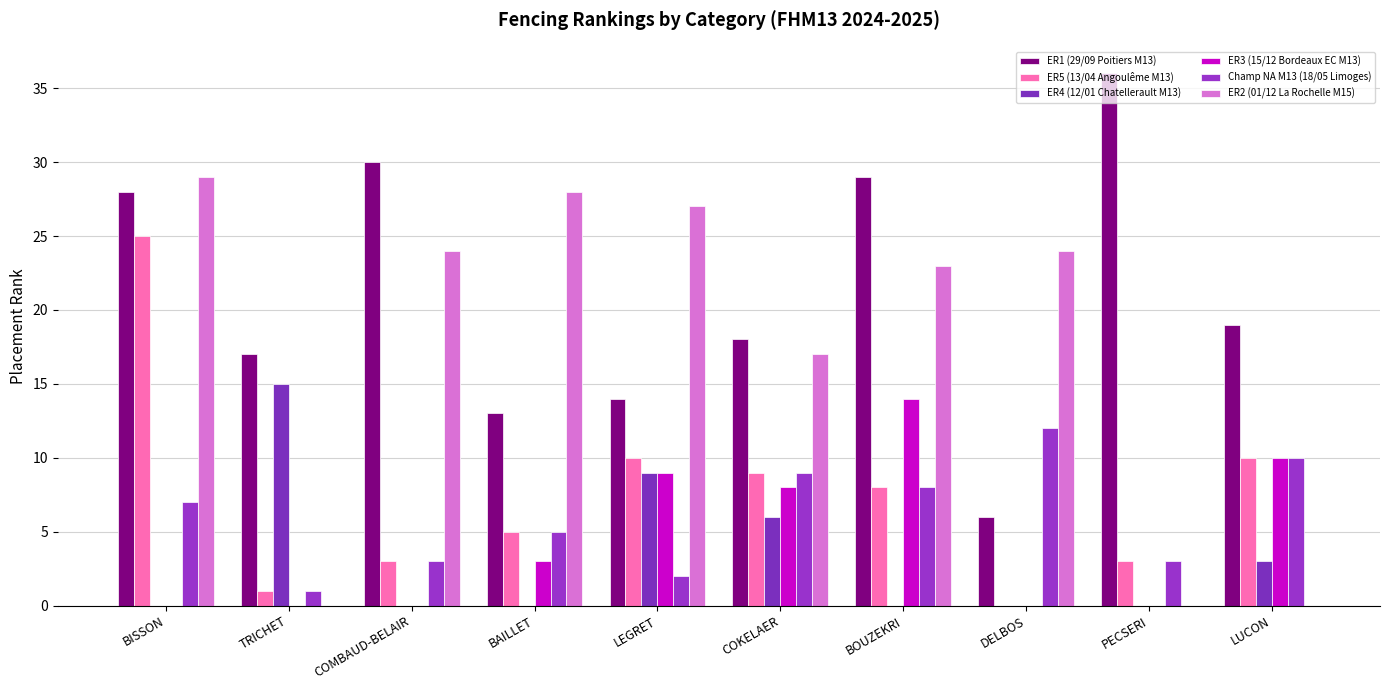

What is the sum of all Champ NA M13 (18/05 Limoges) values?

60